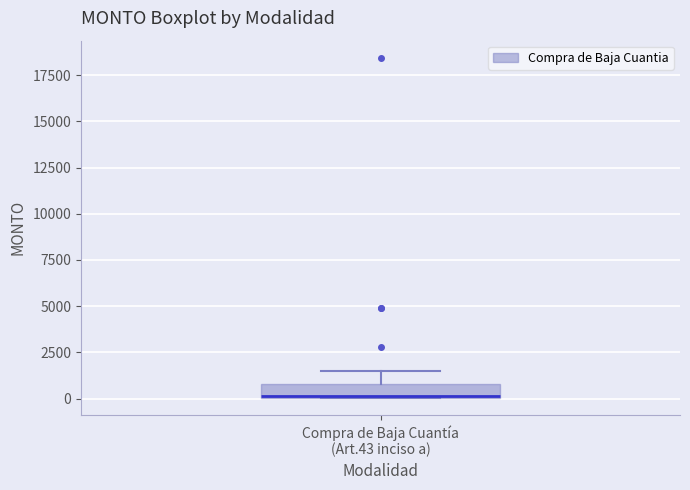

Where is the upper edge of the box for Compra de Baja Cuantía (Art.43 inciso a) on the y-axis? The values are not printed on the chart, so give them approximately, as read against the axis.

1000